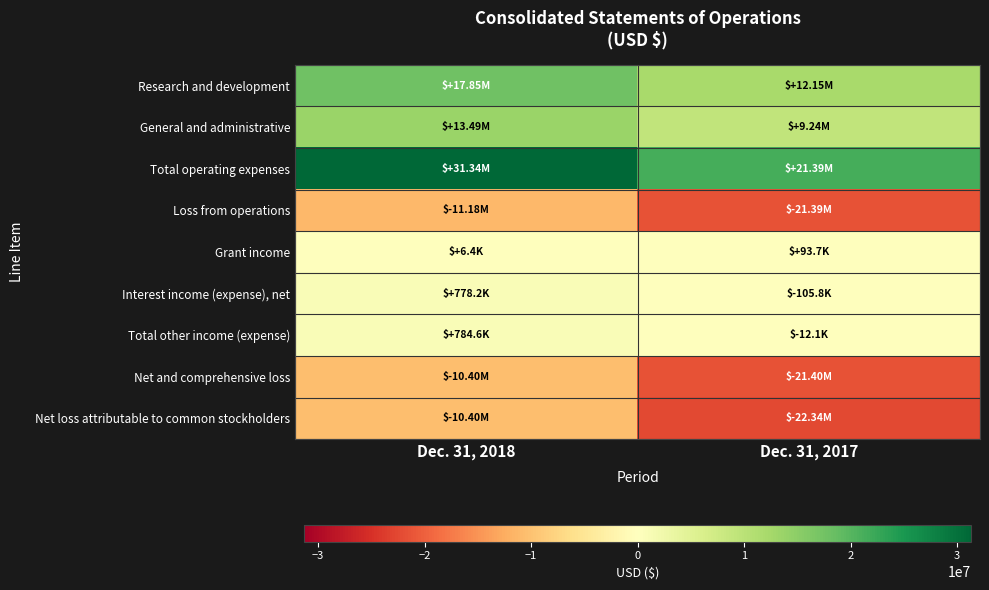

Which series has the largest total across all categories?

Total operating expenses